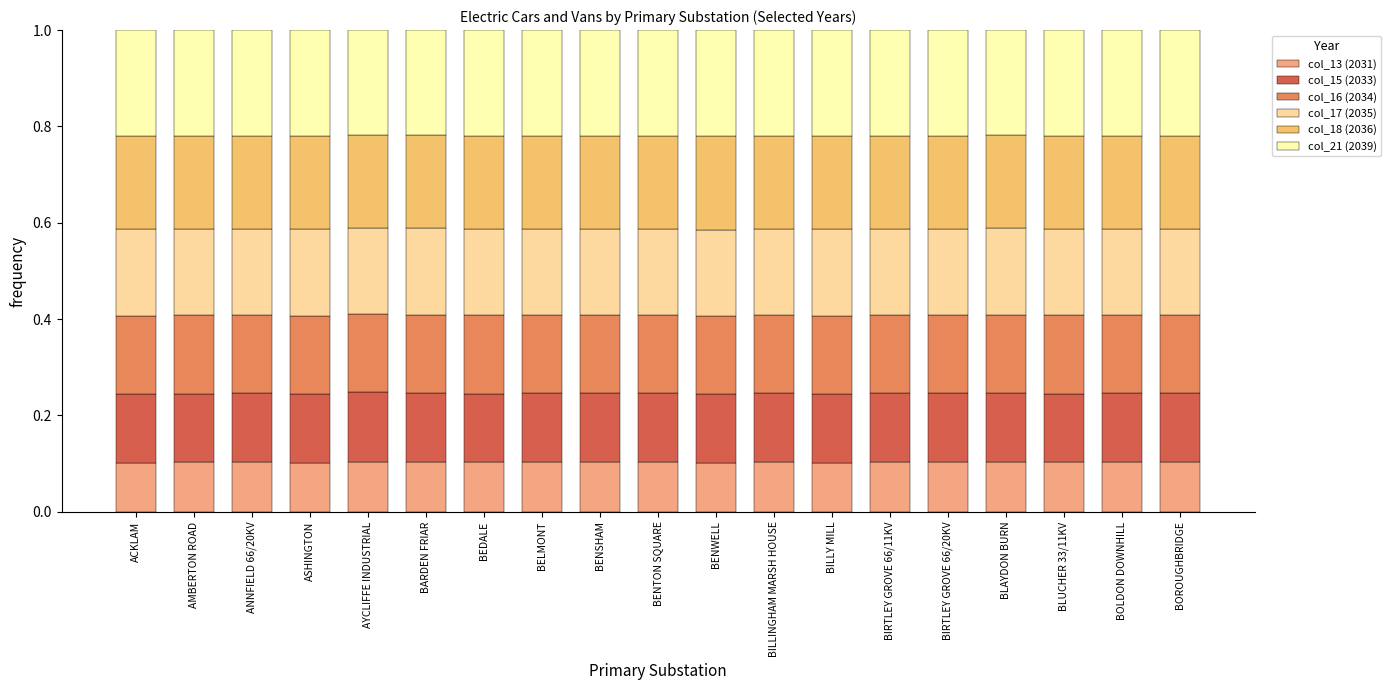

Rank the categories by col_18 (2036) value from highest to lowest.

BENWELL, BILLY MILL, ACKLAM, ASHINGTON, AMBERTON ROAD, BLUCHER 33/11KV, BEDALE, BILLINGHAM MARSH HOUSE, BENTON SQUARE, BIRTLEY GROVE 66/11KV, BOLDON DOWNHILL, ANNFIELD 66/20KV, BIRTLEY GROVE 66/20KV, BENSHAM, BELMONT, BOROUGHBRIDGE, BLAYDON BURN, BARDEN FRIAR, AYCLIFFE INDUSTRIAL